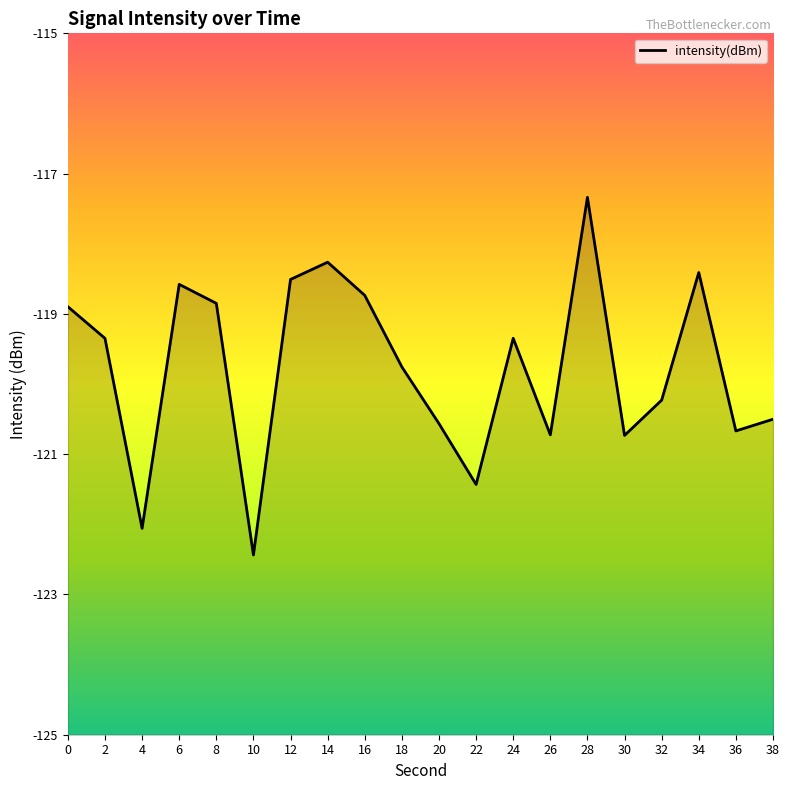

Reading right to left, transcribe all the data shown in this chart.

-120.5	-120.7	-118.4	-120.2	-120.7	-117.3	-120.7	-119.3	-121.4	-120.6	-119.8	-118.7	-118.3	-118.5	-122.4	-118.8	-118.6	-122.1	-119.3	-118.9